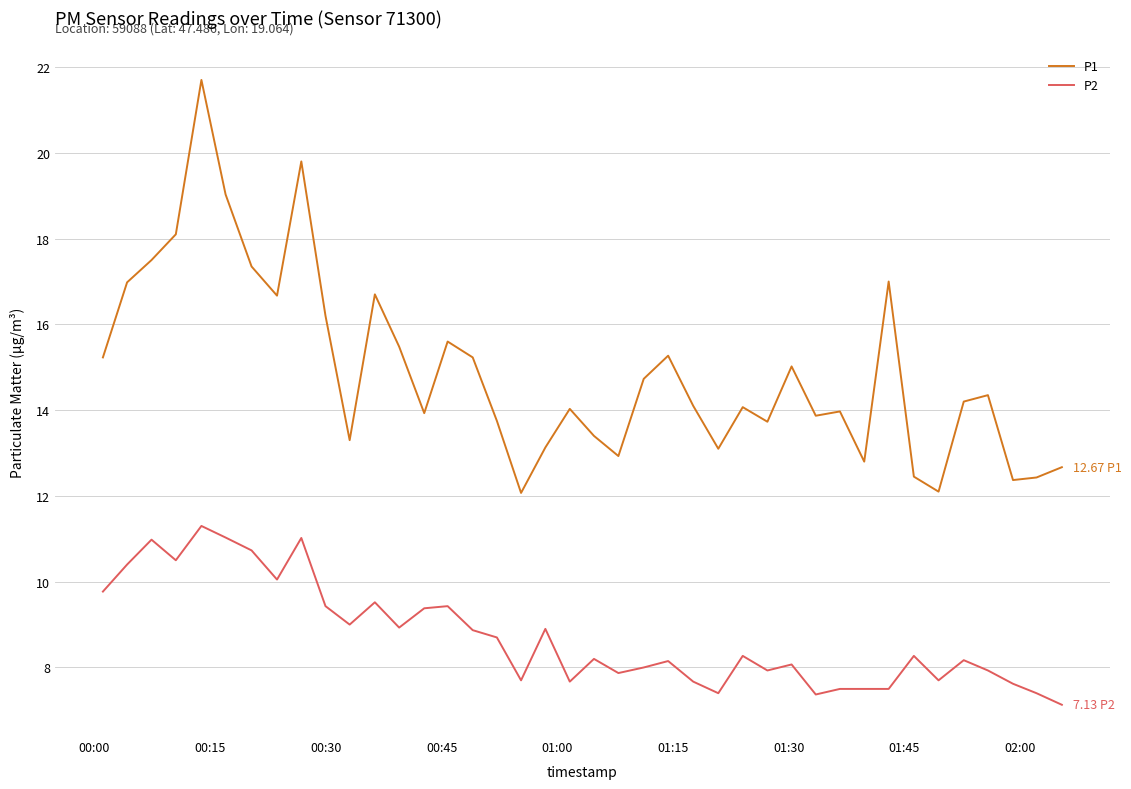

List the series in order of their peak value, lowest first.

P2, P1